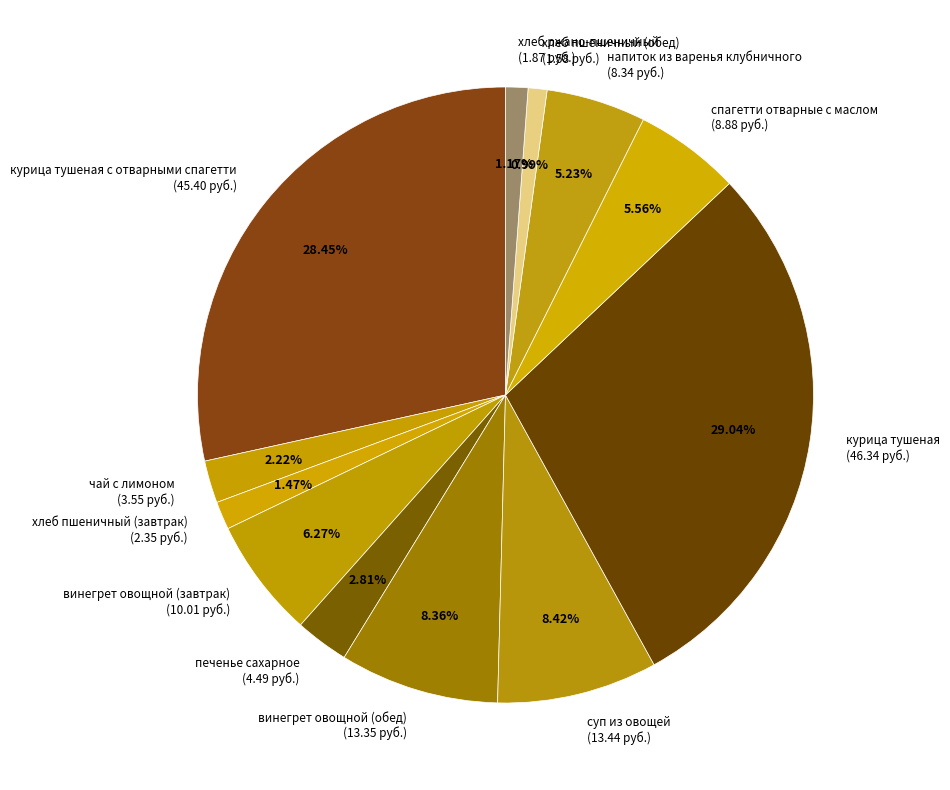

To the nearest percent, what percentage of the pie is хлеб ржано-пшеничный?

1%